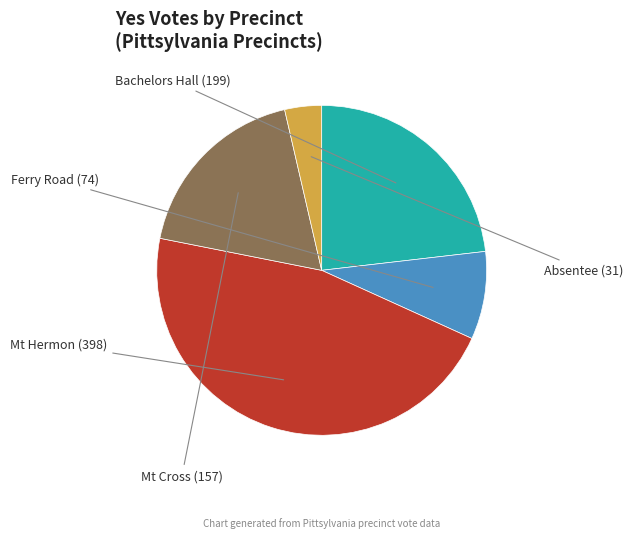

To the nearest percent, what is the difference between the largest and smallest slice percentages?

43%